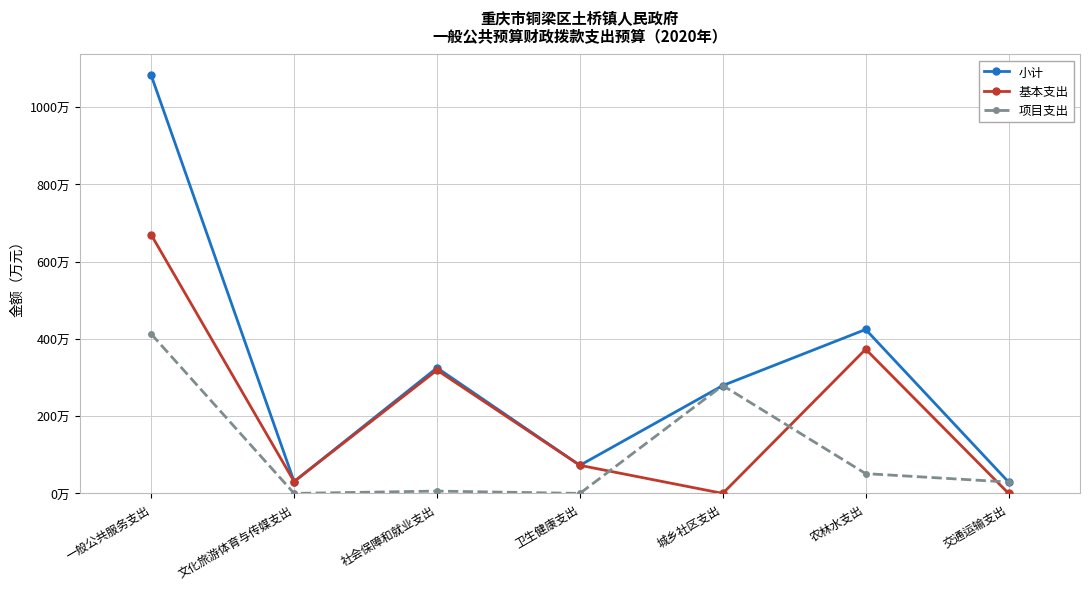

What is the spread (max minus min) of values at 一般公共服务支出?

669.7